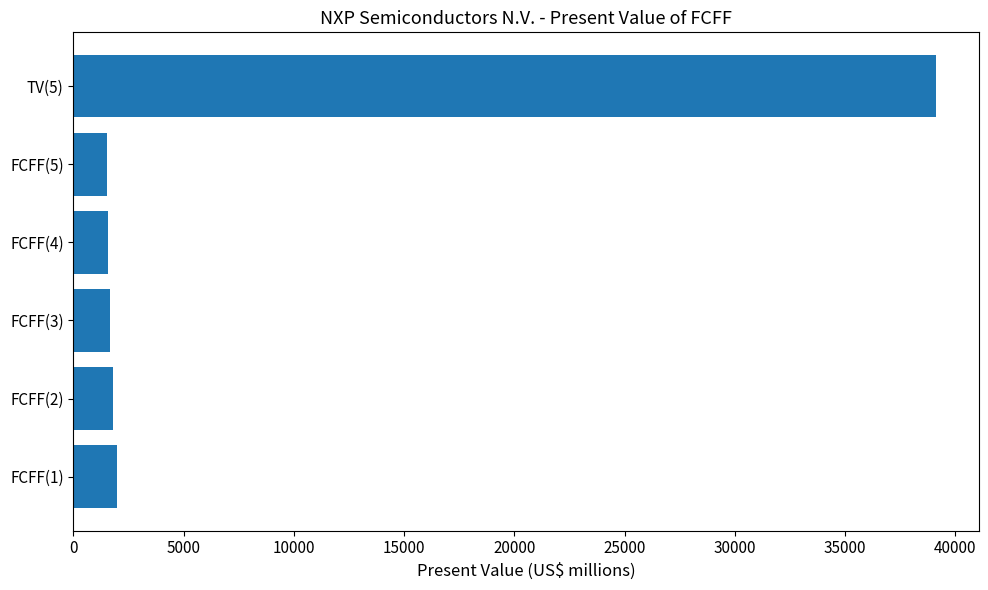

What is the minimum value shown in the chart?

1523